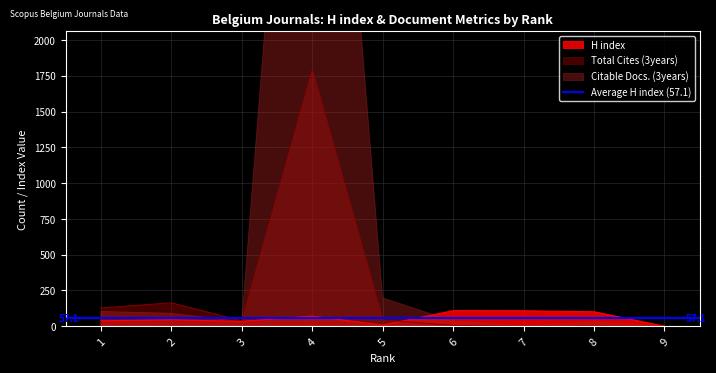

What is the total value across all series at 4?

1863